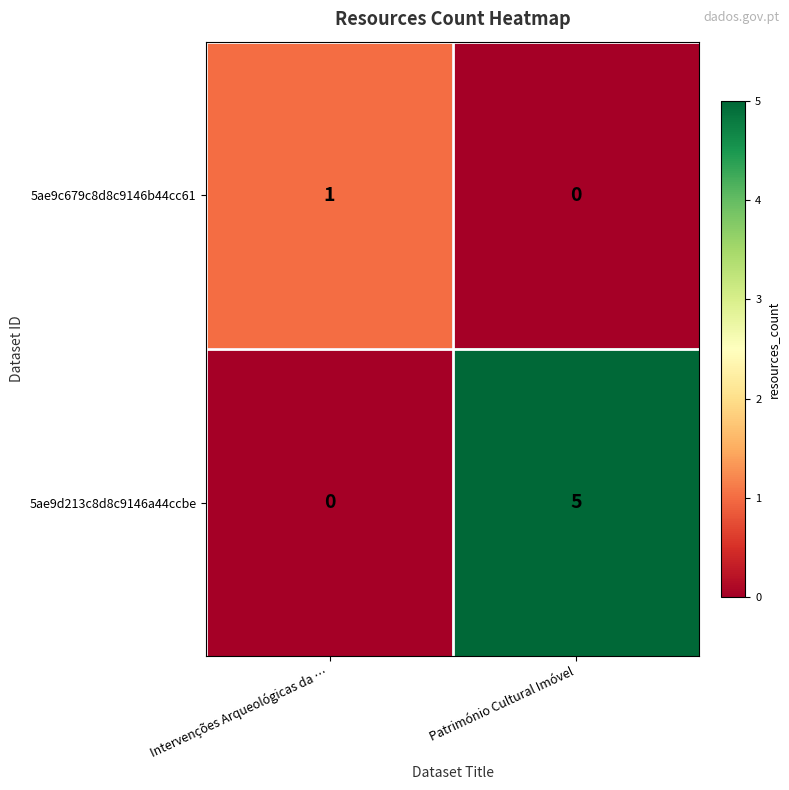

Rank the series at Intervenções Arqueológicas da … from highest to lowest value.

5ae9c679c8d8c9146b44cc61, 5ae9d213c8d8c9146a44ccbe